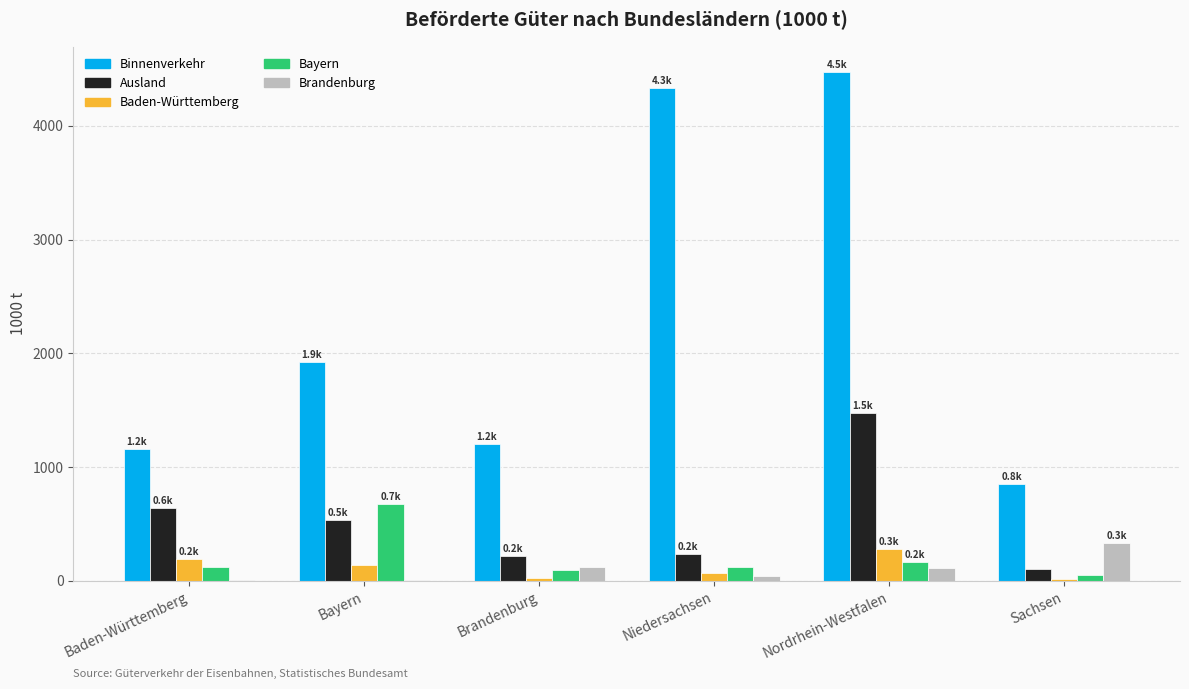

Is it true that Binnenverkehr equals 727.9 at Baden-Württemberg?

False